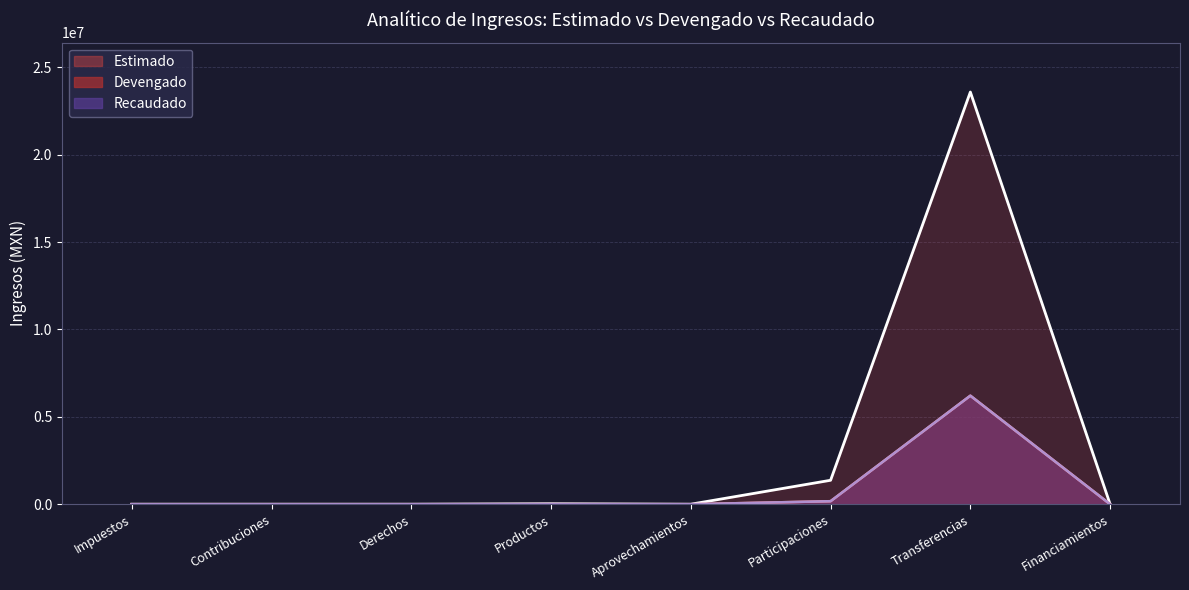

True or false: Devengado and Recaudado intersect in this chart.

False